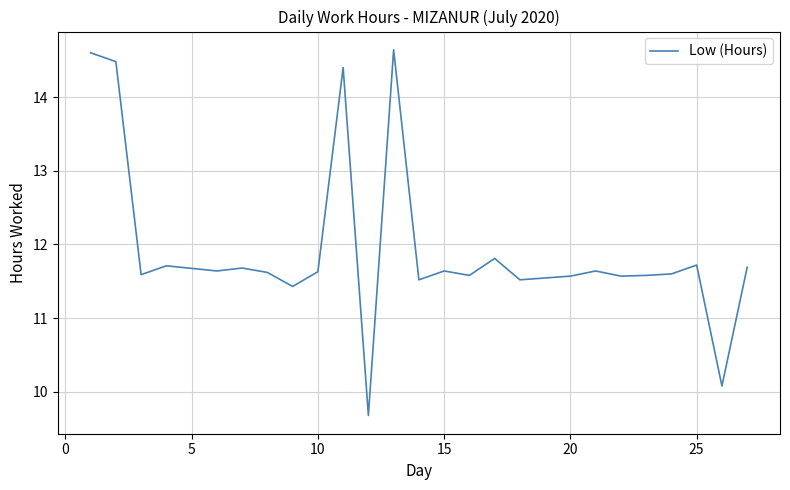

Reading left to right, what are all the values shown in this chart?

14.6	14.5	11.6	11.7	11.6	11.7	11.6	11.4	11.6	14.4	9.7	14.6	11.5	11.6	11.6	11.8	11.5	11.6	11.6	11.6	11.6	11.6	11.7	10.1	11.7